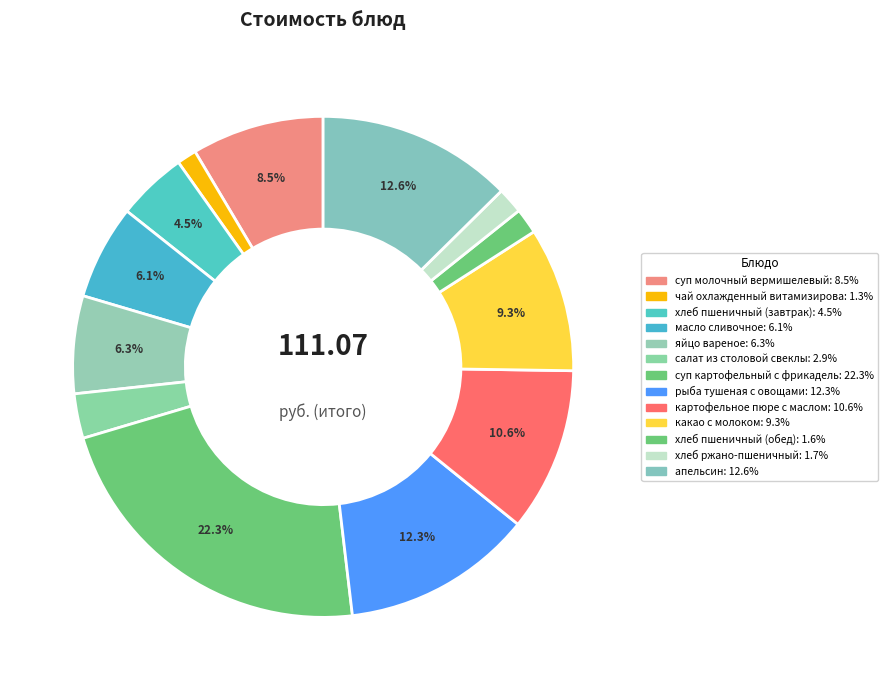

How many segments does this pie chart have?

13